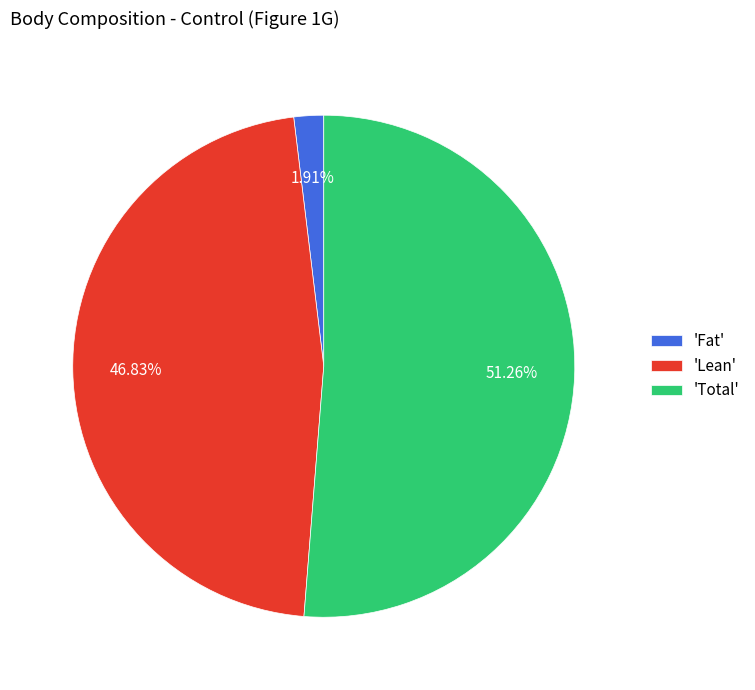

To the nearest percent, what is the difference between the largest and smallest slice percentages?

49%